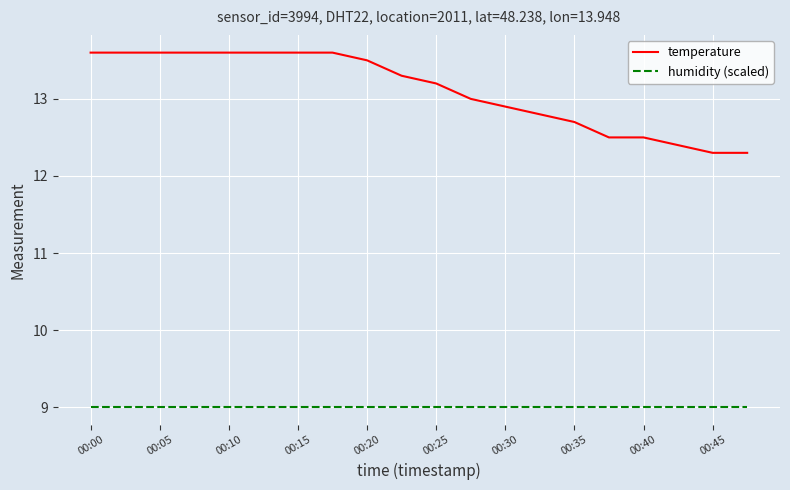

Which series has the largest total across all categories?

temperature